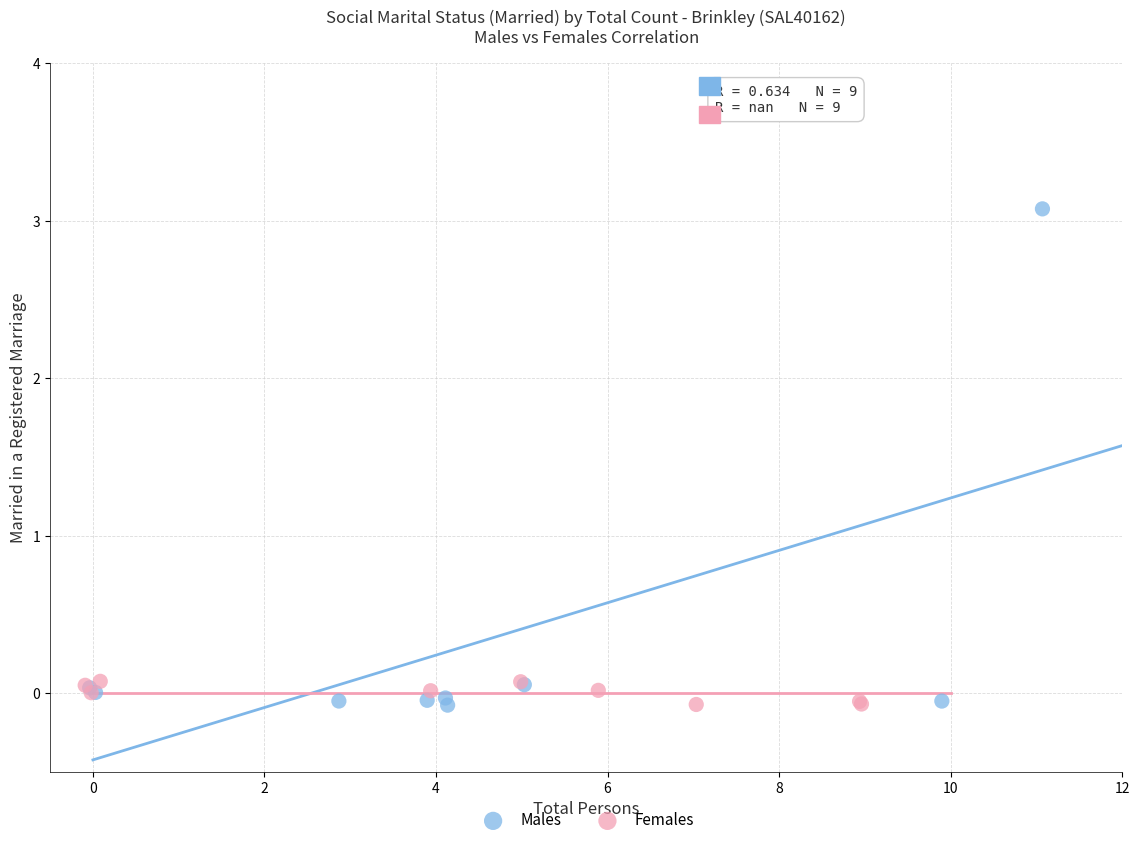

Which series has the largest Y range (max minus min)?

Males